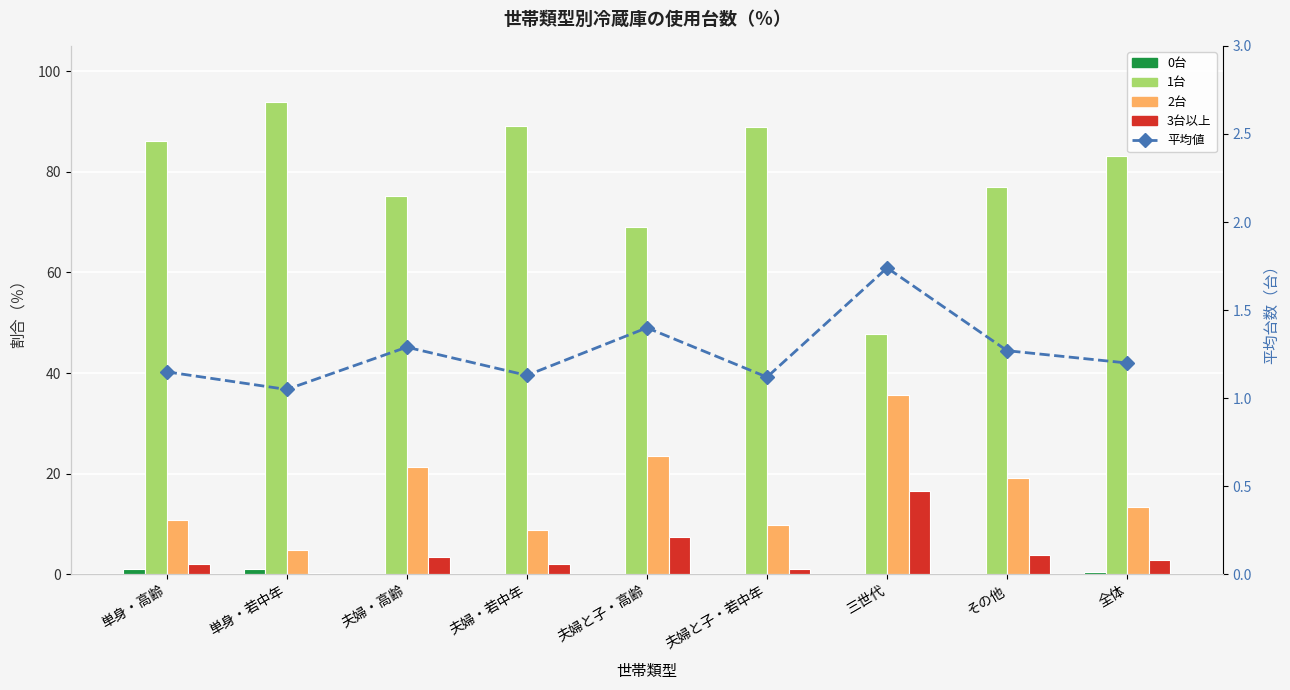

At which category is the sum across all series the highest?

三世代